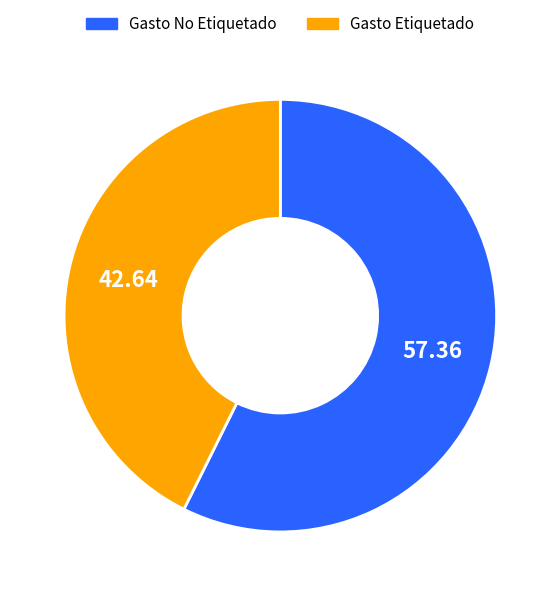

How many segments does this pie chart have?

2